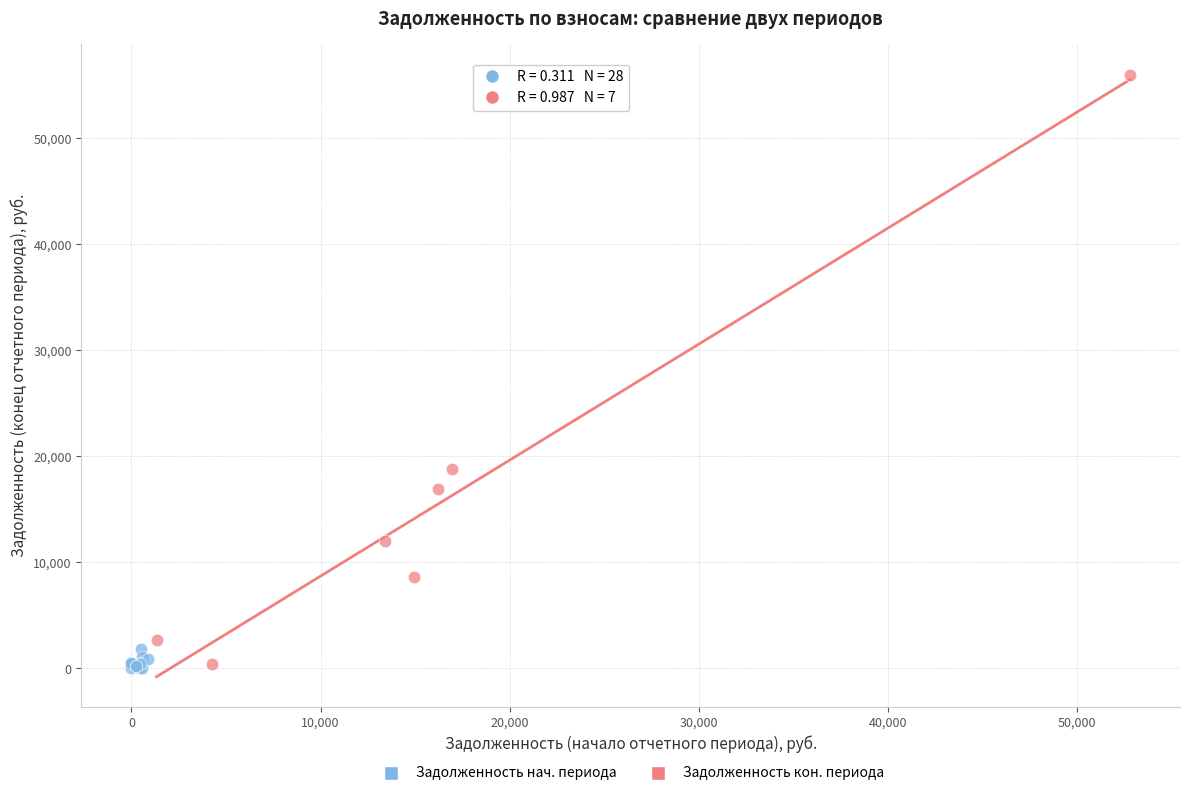

Which series contains the highest Y value?

Задолженность кон. периода